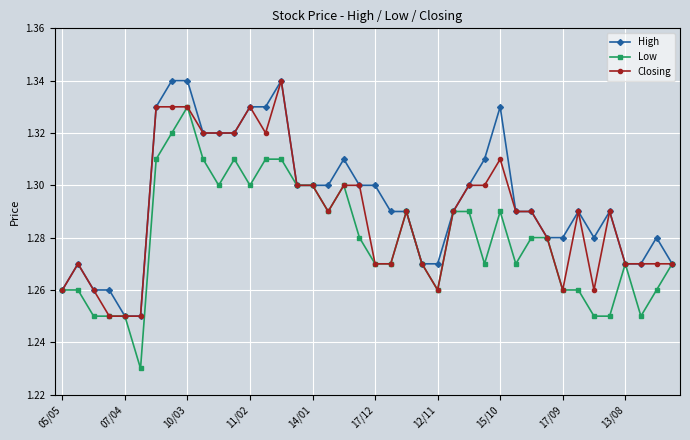

Which series has the largest total across all categories?

High